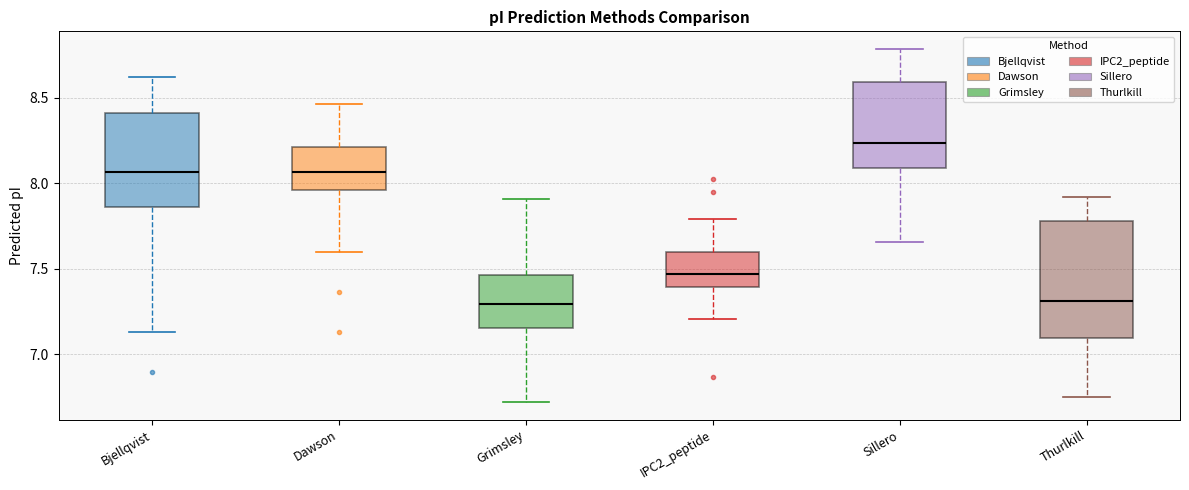

Comparing the boxes themselves (not the whiskers), which one is the tallest?

Thurlkill